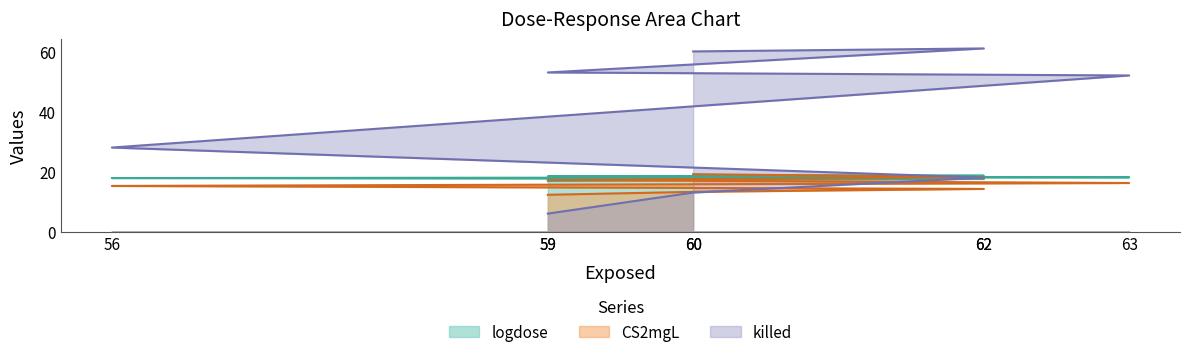

Is it true that CS2mgL equals 11.4 at 60?

False